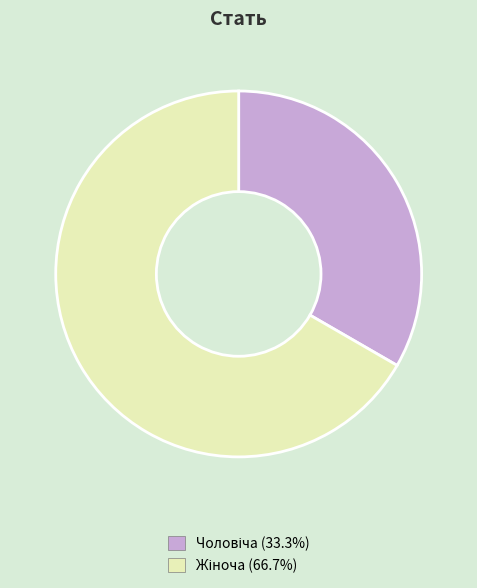

Does any single category account for the majority?

Yes